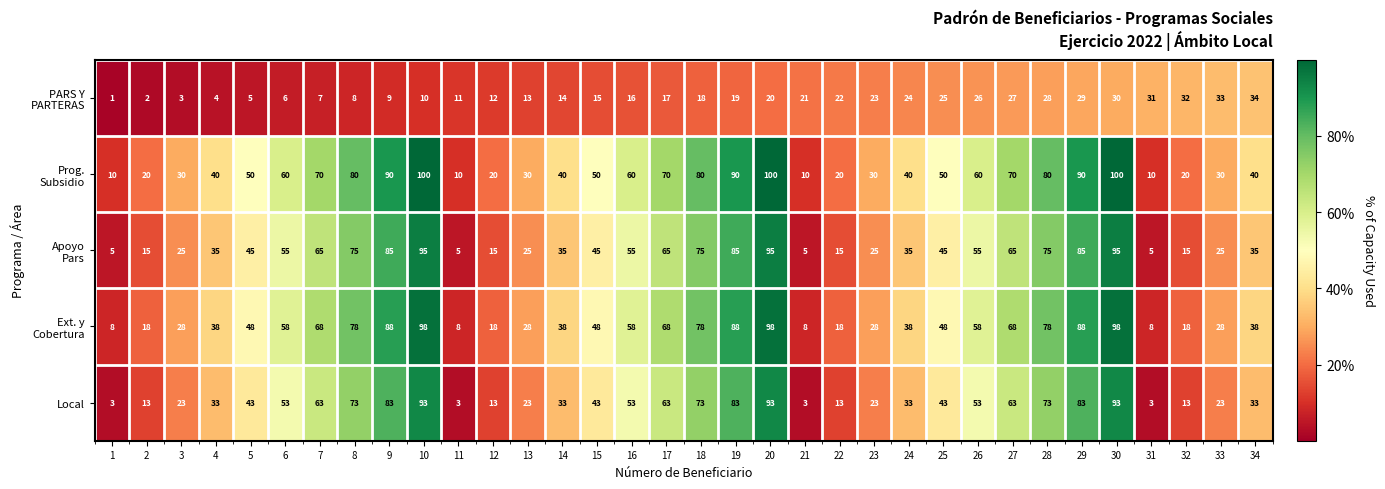

What is the sum of all Local values?

1512